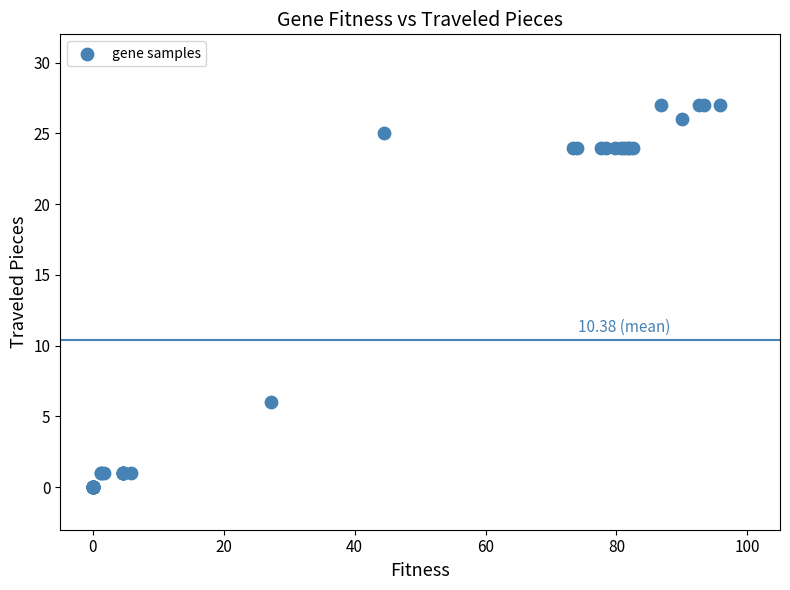

What Y value in the scatter plot is closest to 13?

6